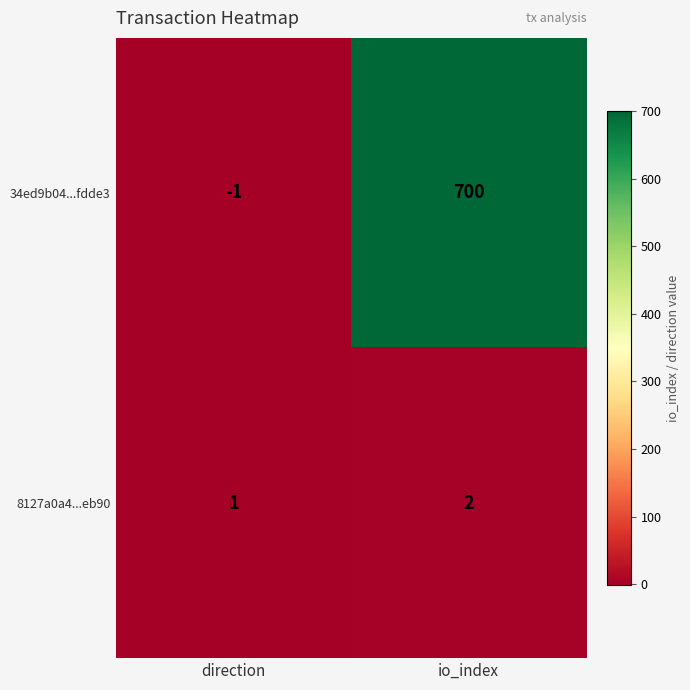

Reading left to right, list all the values displayed in this chart.

34ed9b04...fdde3: -1	700
8127a0a4...eb90: 1	2